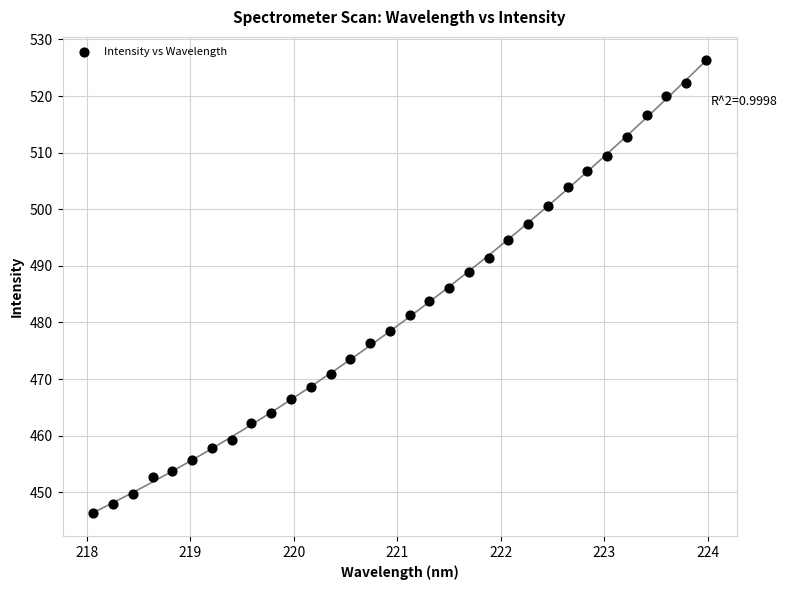

What is the range of Y values (max minus min)?

80.2